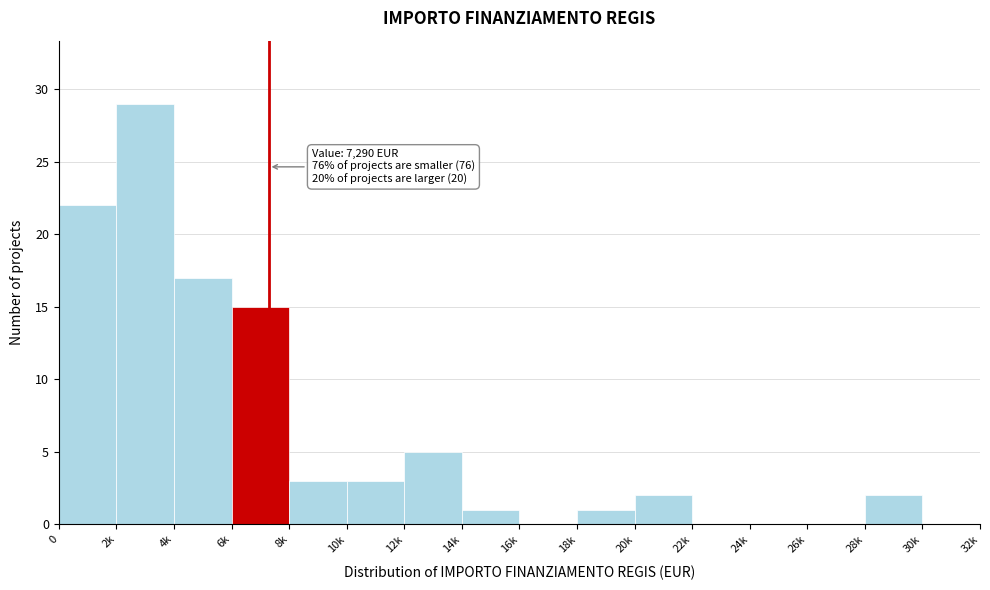

Reading right to left, list all the values displayed in this chart.

30k=0	28k=2	26k=0	24k=0	22k=0	20k=2	18k=1	16k=0	14k=1	12k=5	10k=3	8k=3	6k=15	4k=17	2k=29	0=22